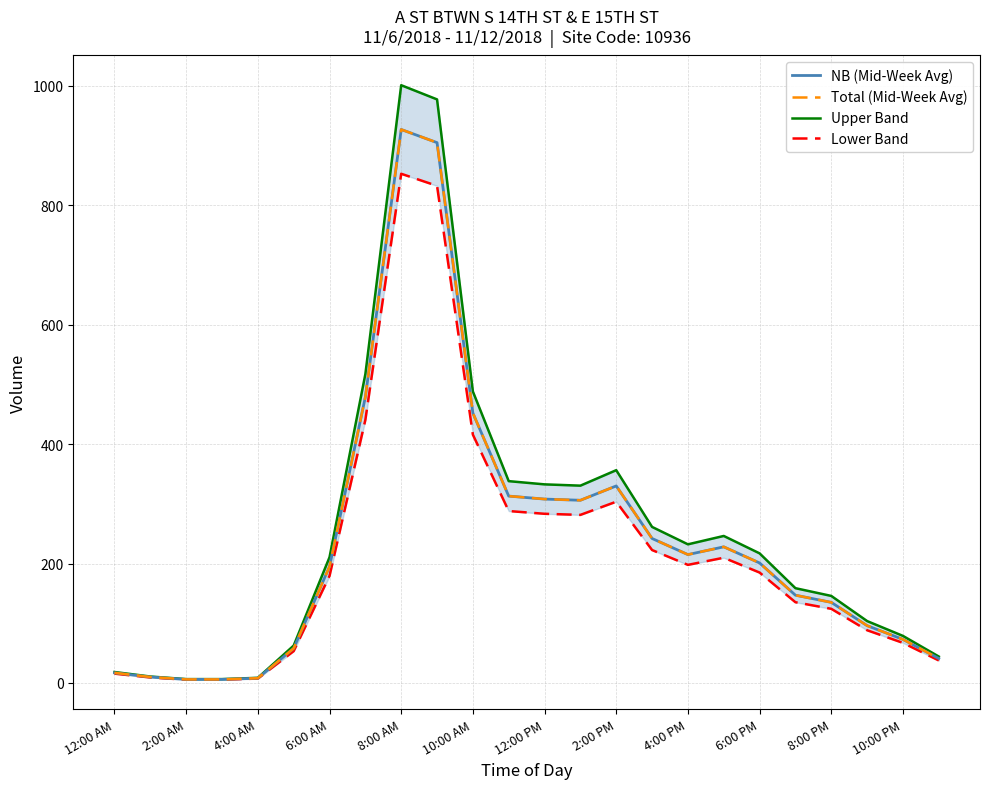

At 13, list the series in order from largest to smallest.

Upper Band, NB (Mid-Week Avg), Total (Mid-Week Avg), Lower Band